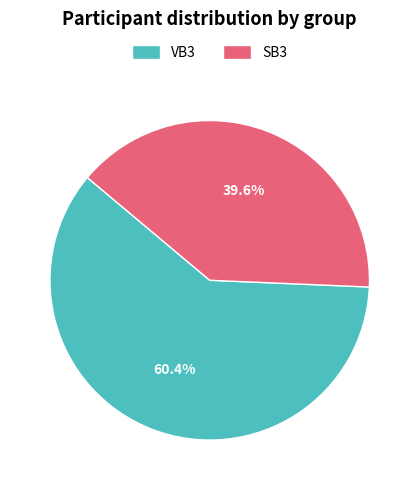

True or false: VB3 accounts for 53% of the total.

False